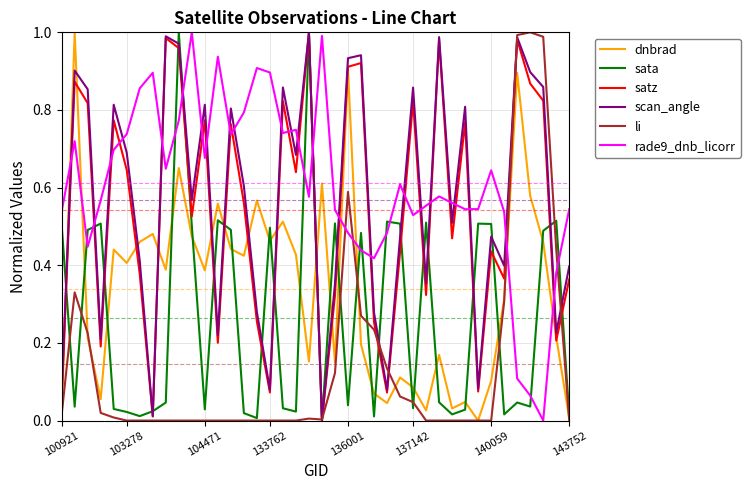

True or false: li and rade9_dnb_licorr cross at least once.

True